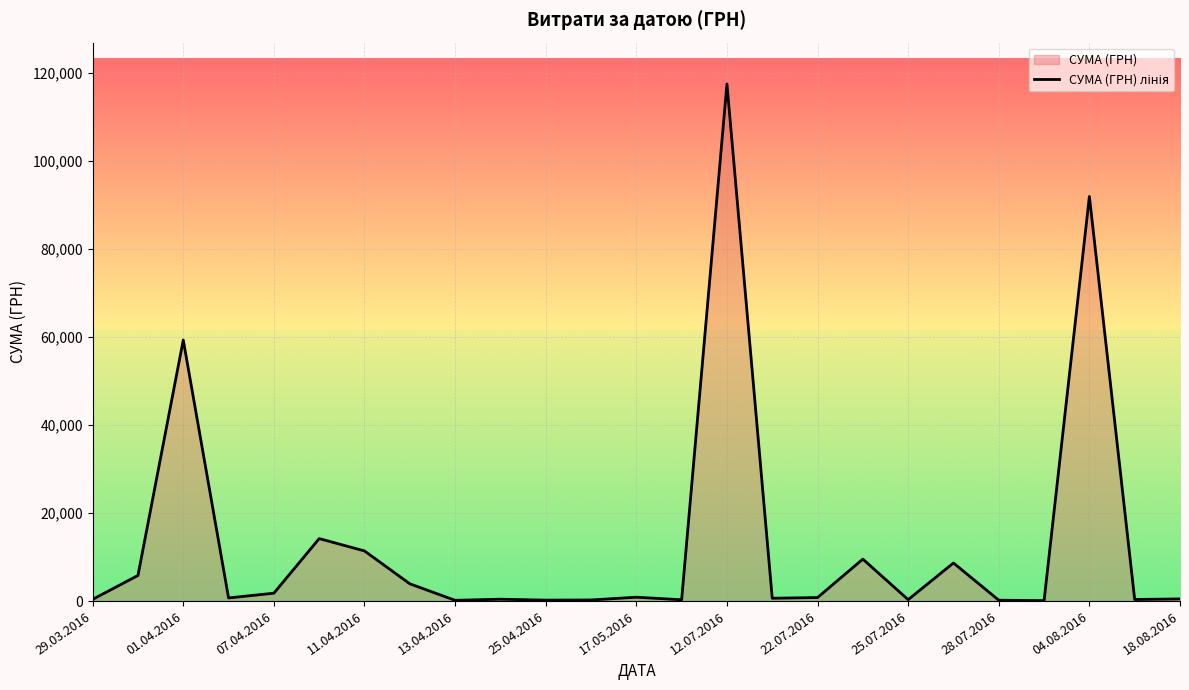

Reading left to right, transcribe all the data shown in this chart.

395.7	5822.7	59348.8	714.6	1794.0	14206.4	11403.0	3930.3	173.9	425.8	215.5	252.8	881.4	300.0	117568.8	644.8	805.0	9543.3	323.2	8661.0	199.0	97.8	91998.9	361.8	496.0